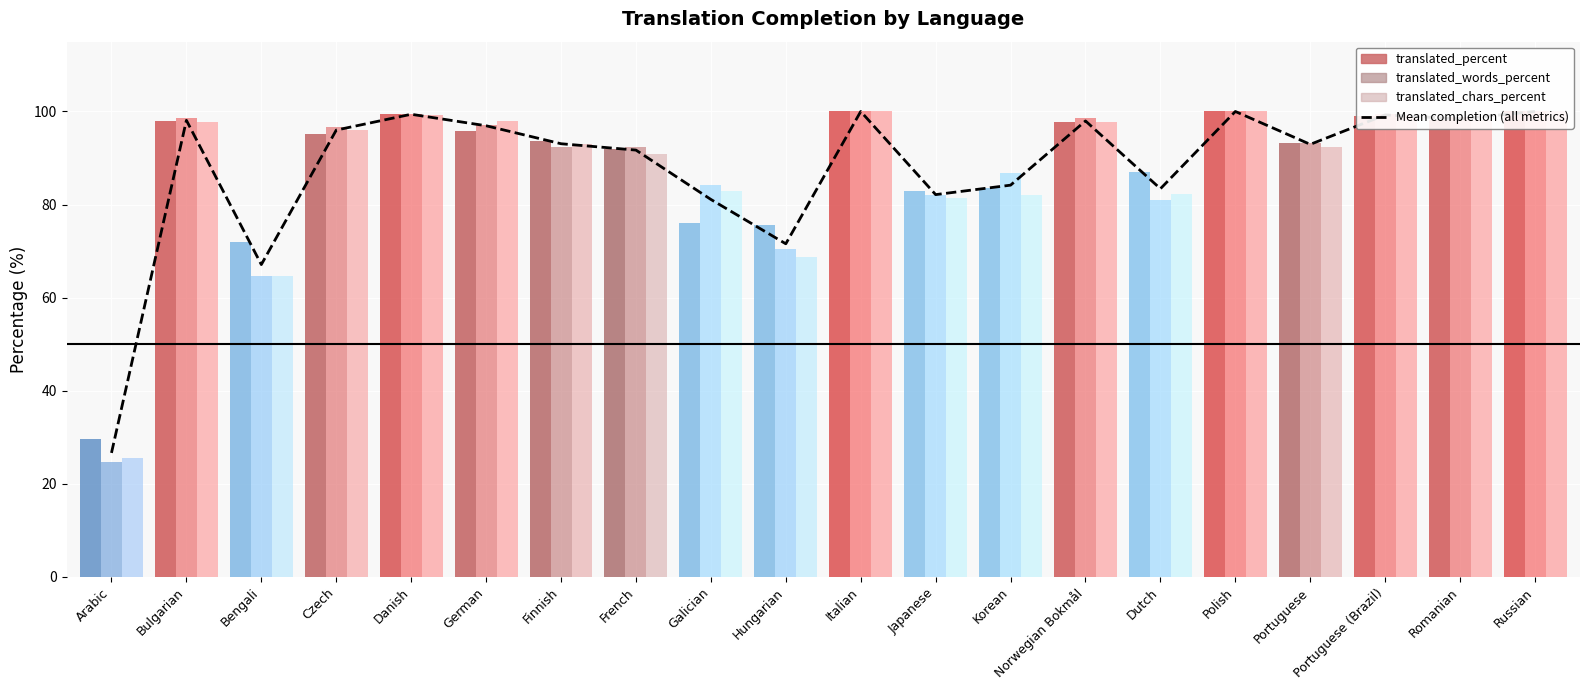

Reading left to right, extract all data points from this chart.

26.6	98.1	67.1	96.0	99.4	96.9	93.1	91.7	81.1	71.6	100.0	82.1	84.2	98.0	83.4	100.0	92.9	99.3	98.4	100.0